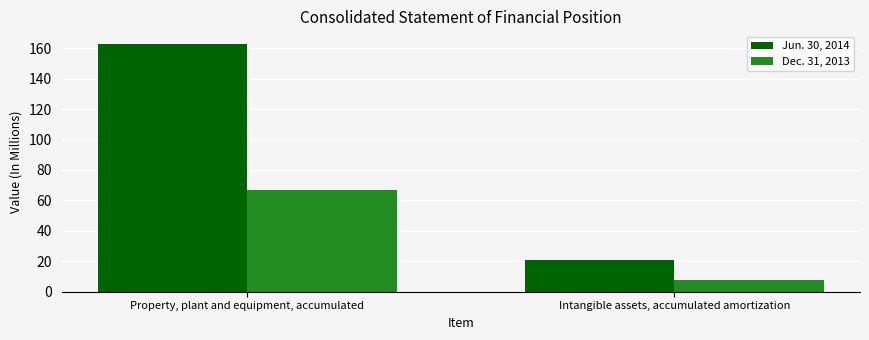

True or false: Dec. 31, 2013 has a value of 116 at Property, plant and equipment, accumulated.

False